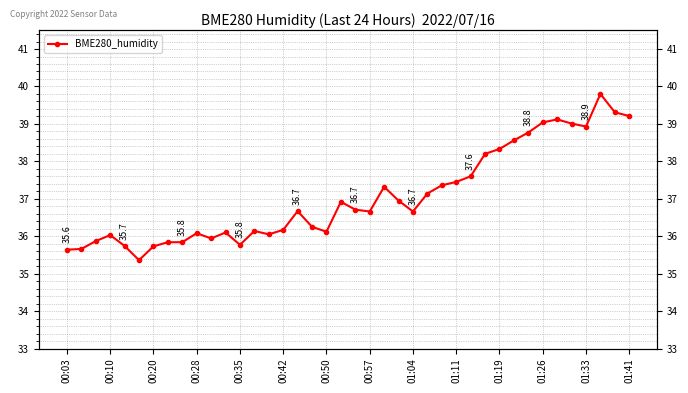

What position from the left is 00:35?

13